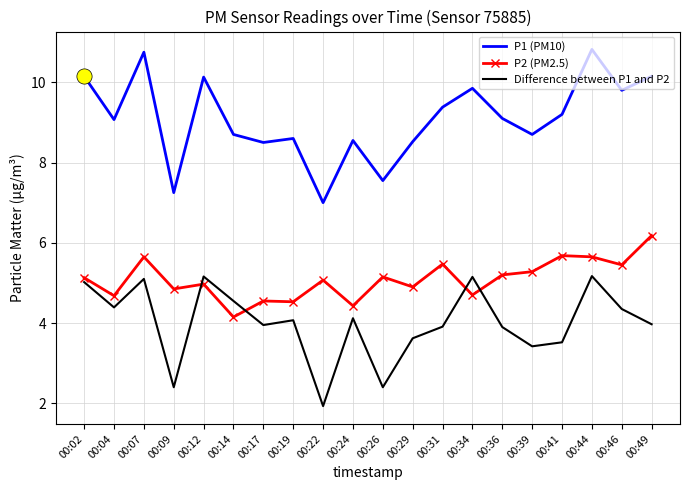

What is the total value across all series at 00:44?

21.6